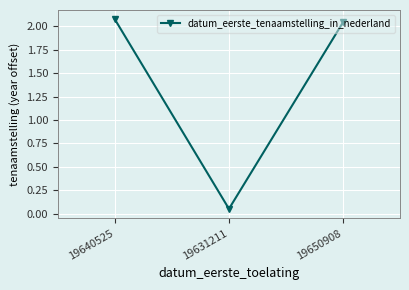

Which has a higher value, 19650908 or 19631211?

19650908